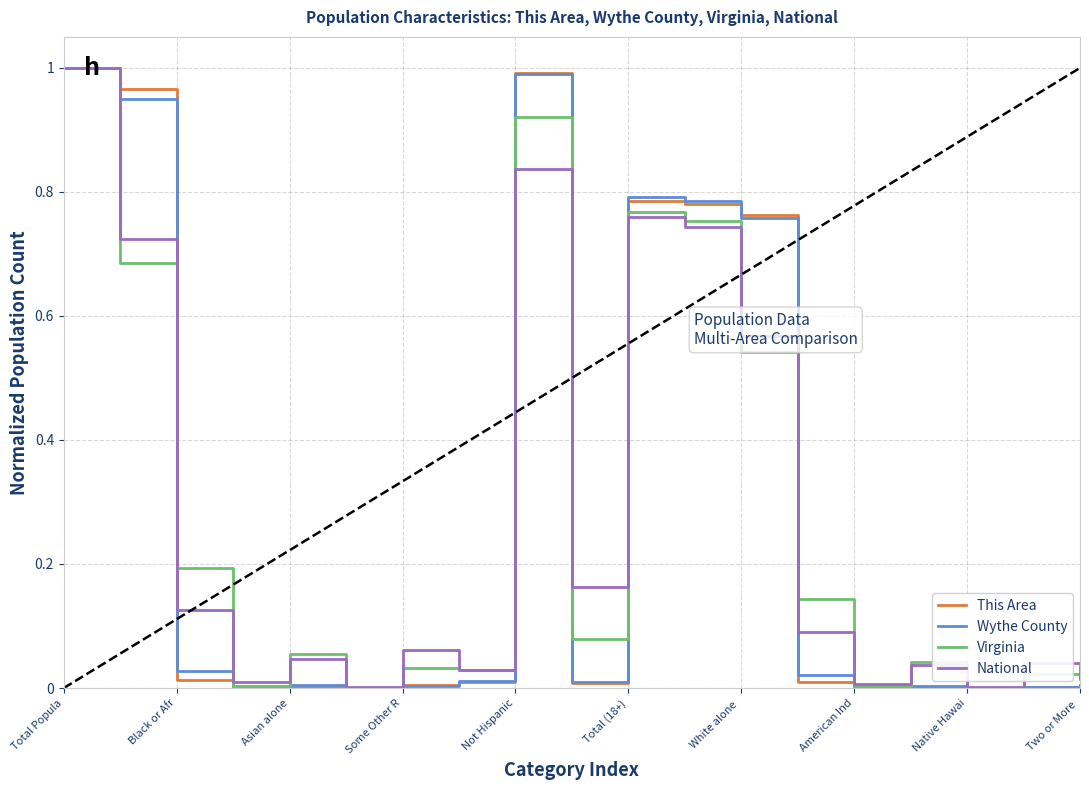

What are all the series names shown in the legend?

This Area, Wythe County, Virginia, National